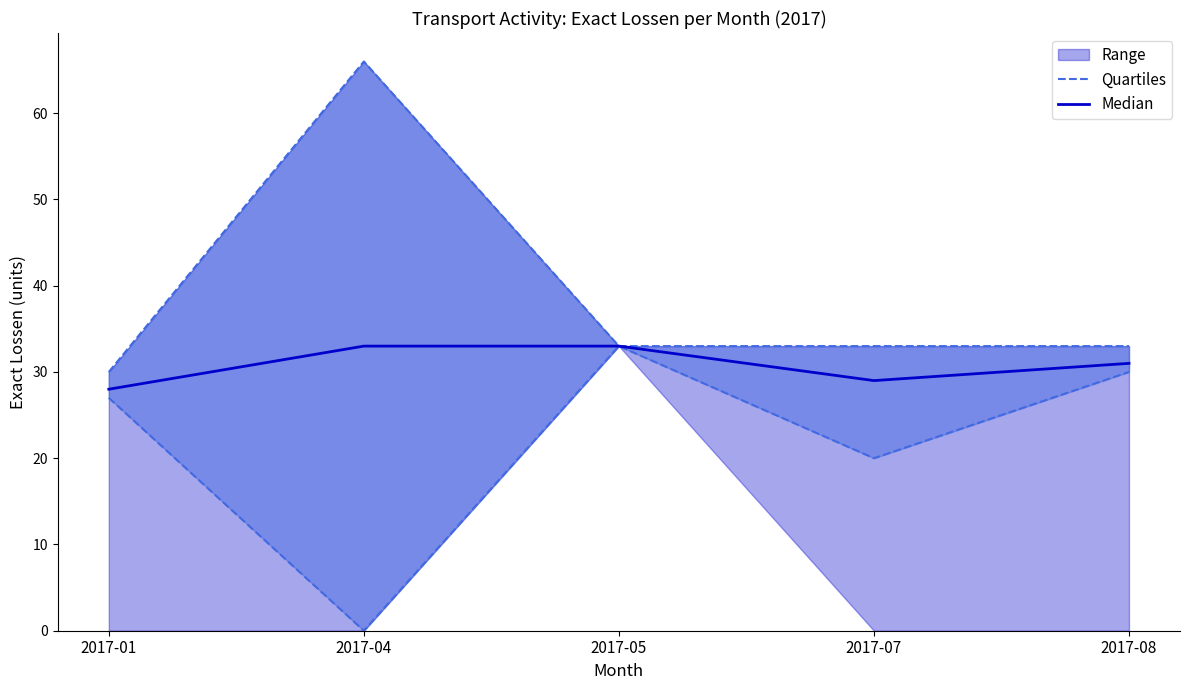

Which has a higher value, 2017-08 or 2017-01?

2017-08